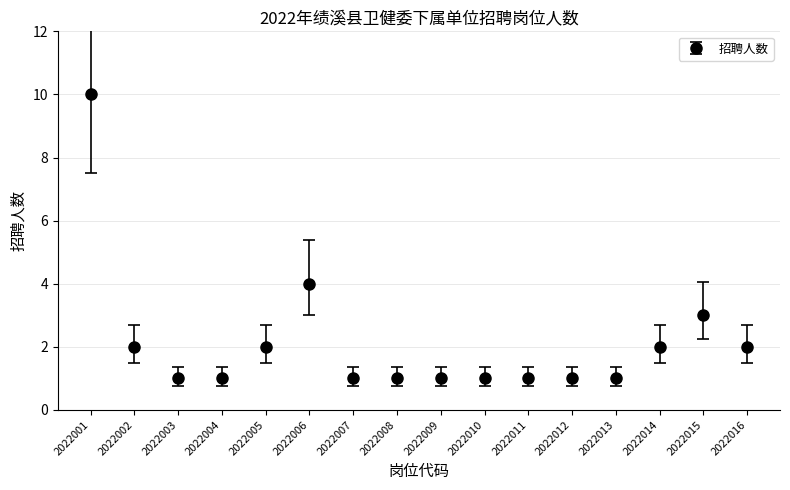

Reading left to right, list all the values displayed in this chart.

10	2	1	1	2	4	1	1	1	1	1	1	1	2	3	2